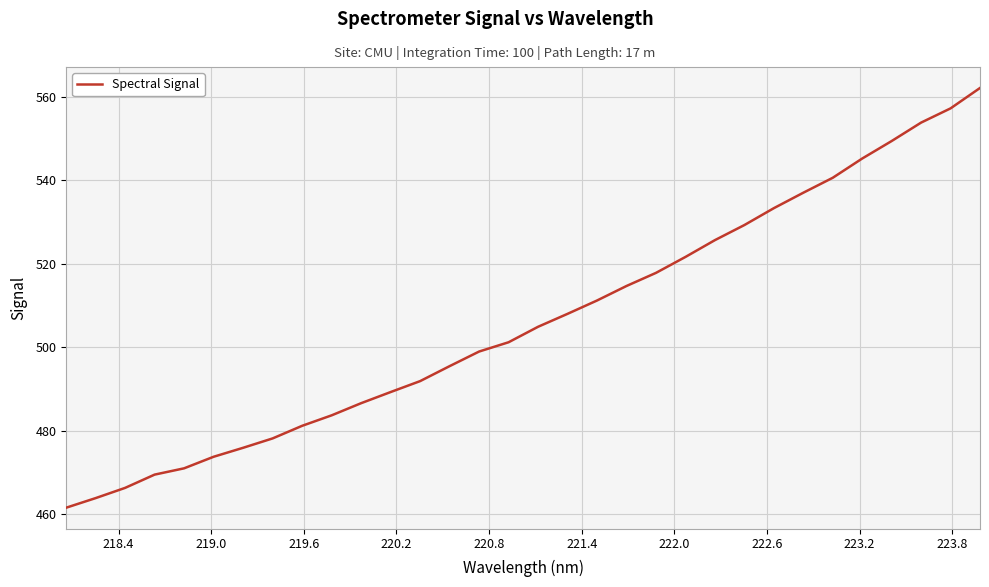

What is the minimum value shown in the chart?

461.5